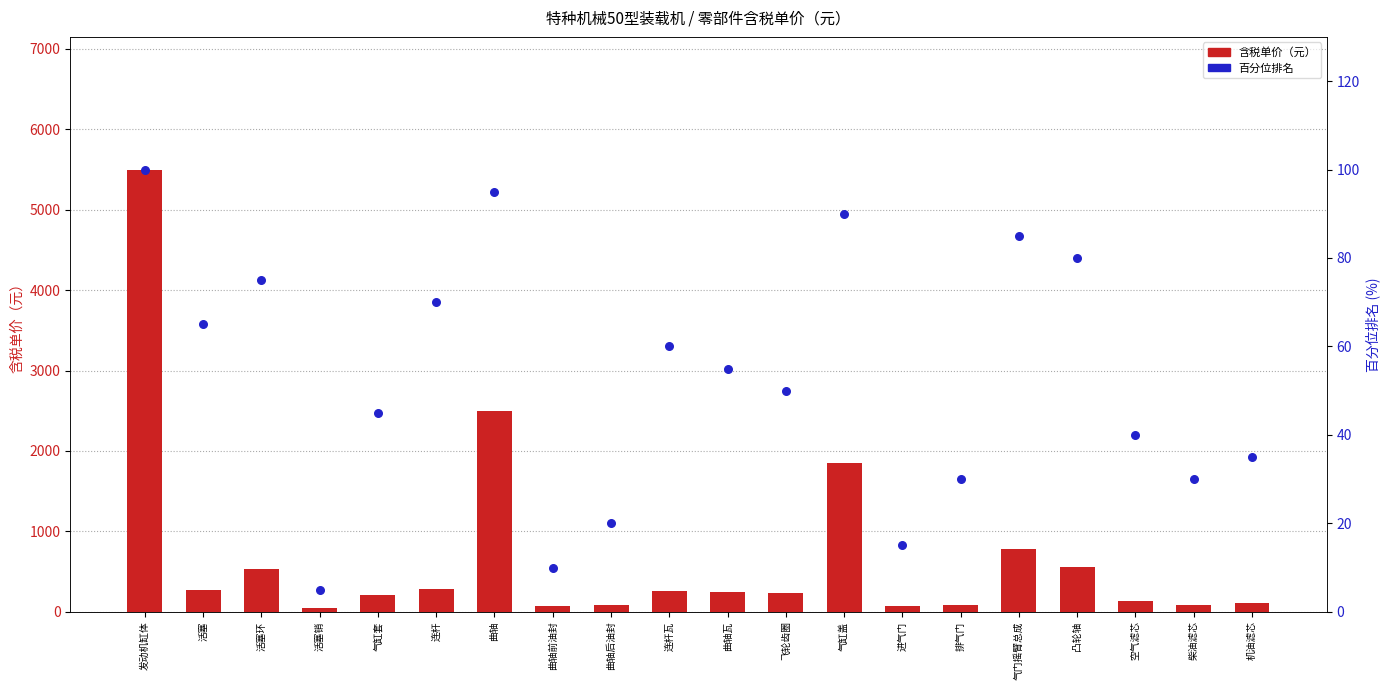

Which series has the largest Y range (max minus min)?

含税单价（元）